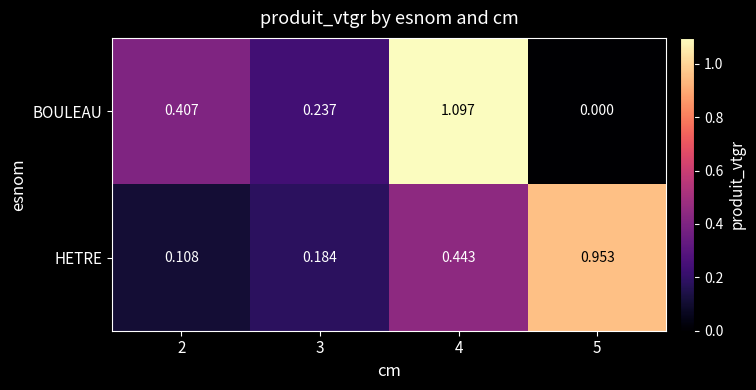

Which series has the widest spread of values?

BOULEAU